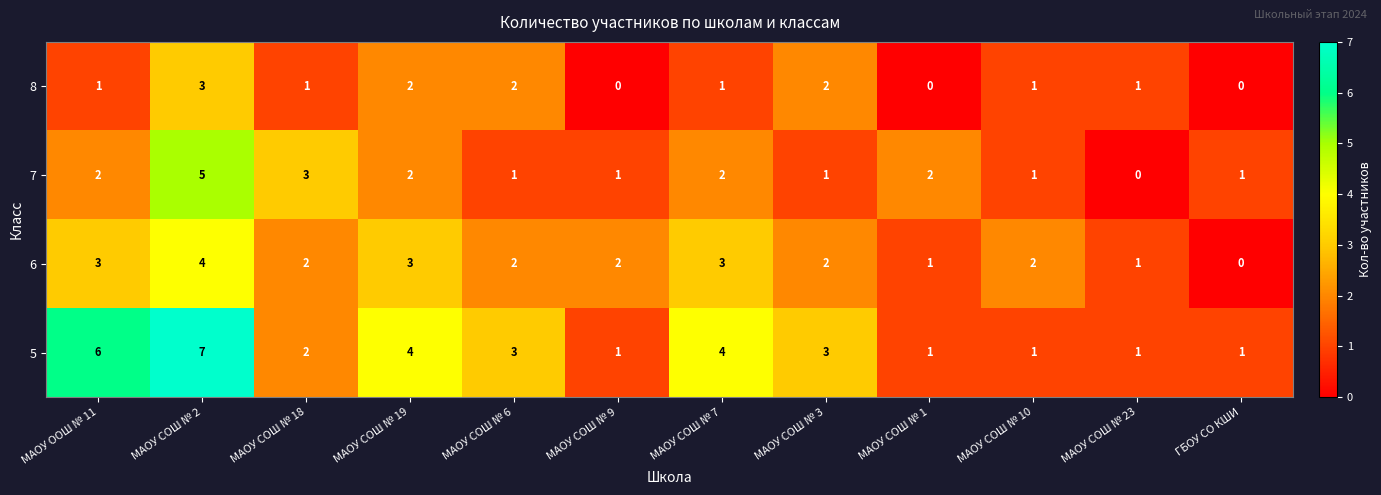

Count the 7 values in the range 1 to 2.

9